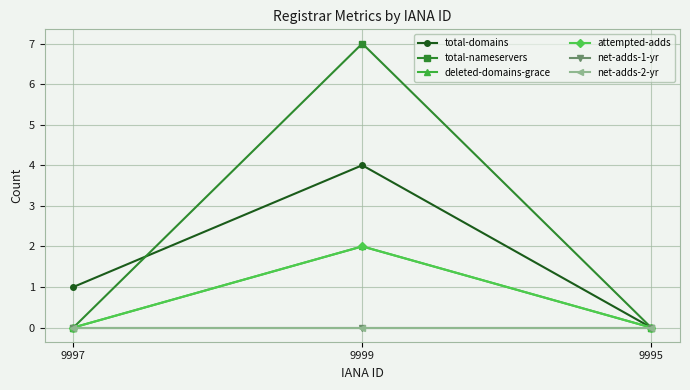

The value of net-adds-1-yr at 9995 is 0. True or false?

True